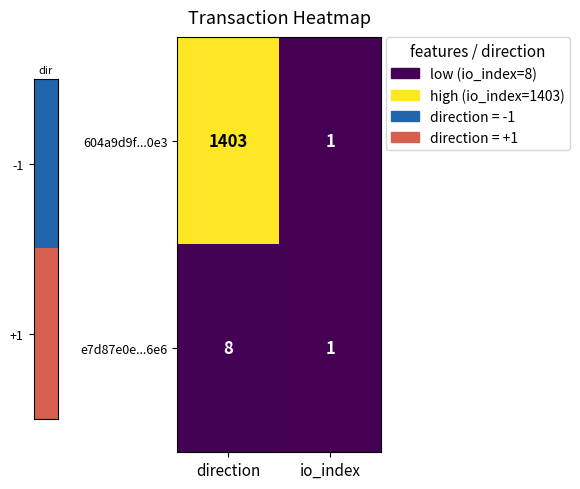

Which category has the lowest value across all series?

io_index